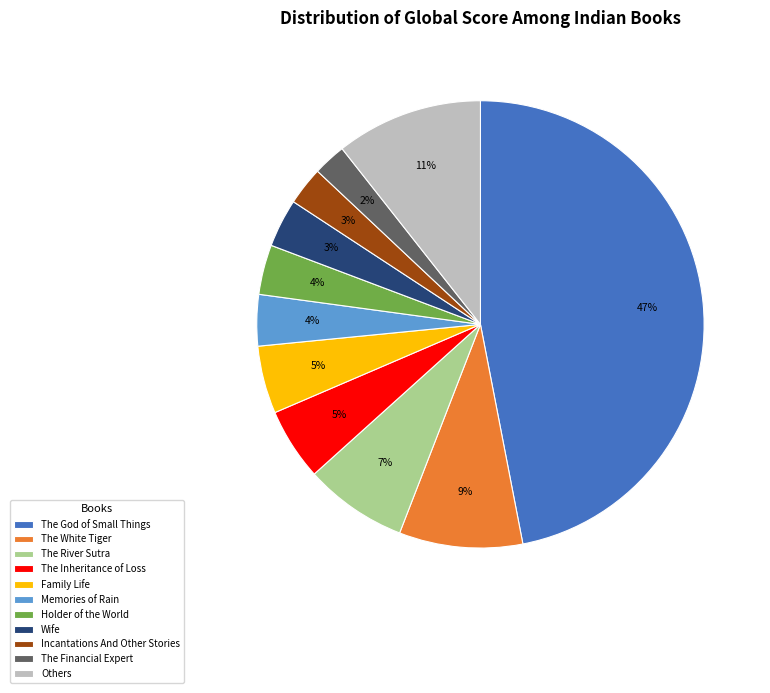

To the nearest percent, what is the combined percentage of The God of Small Things and Others?

58%